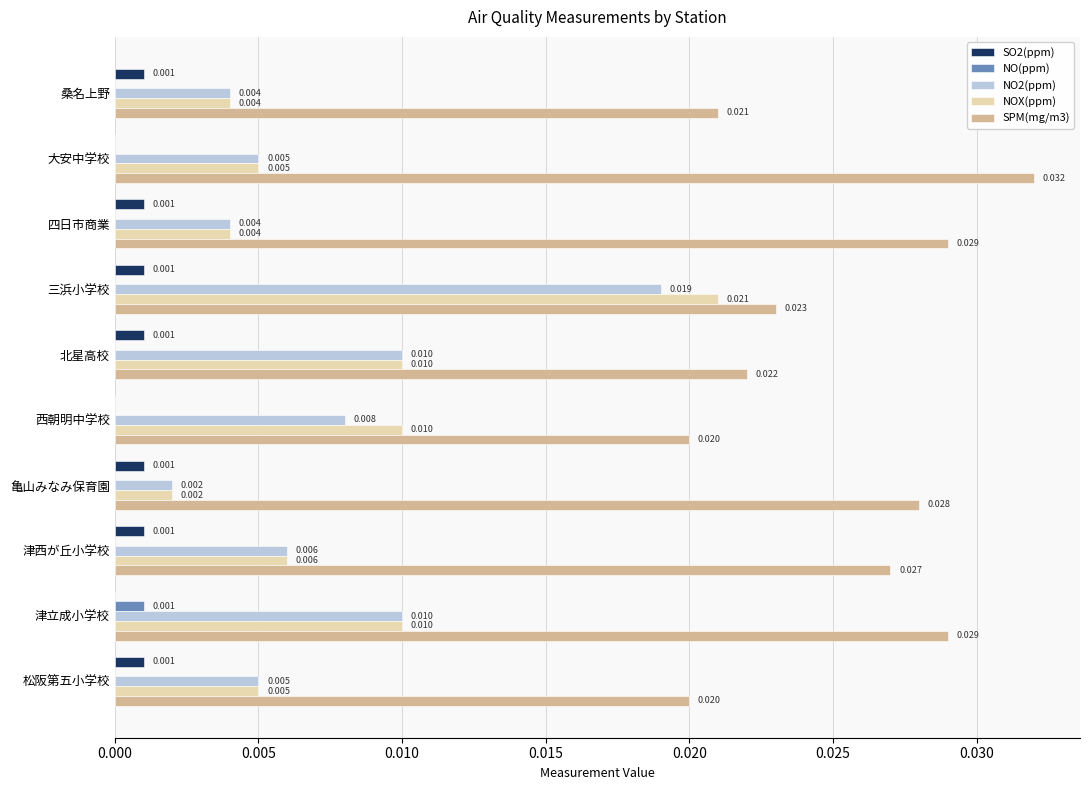

Count the SPM(mg/m3) values in the range 0 to 1.

10